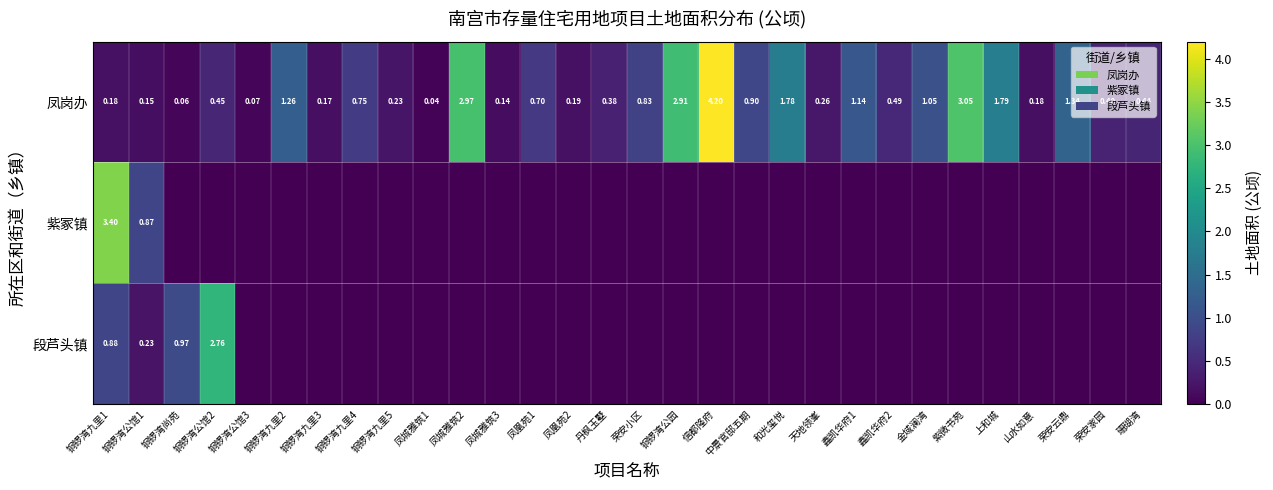

At 铜锣湾九里1, list the series in order from largest to smallest.

紫冢镇, 段芦头镇, 凤岗办